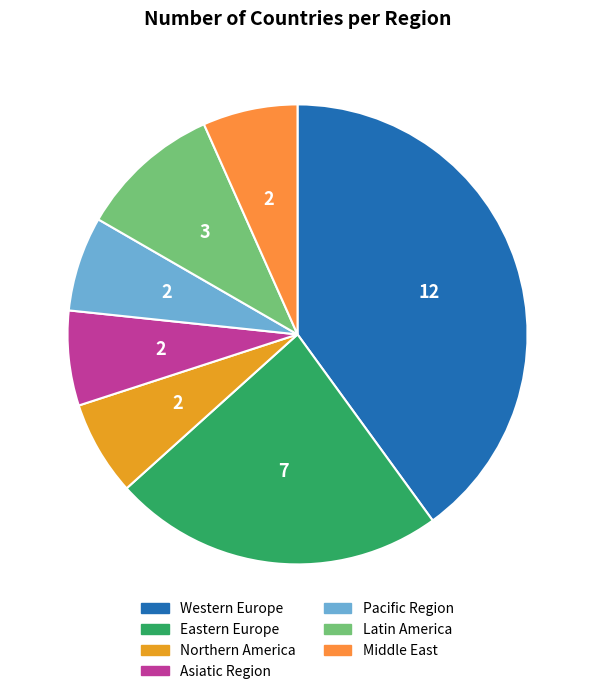

To the nearest percent, what is the difference between the largest and smallest slice percentages?

33%